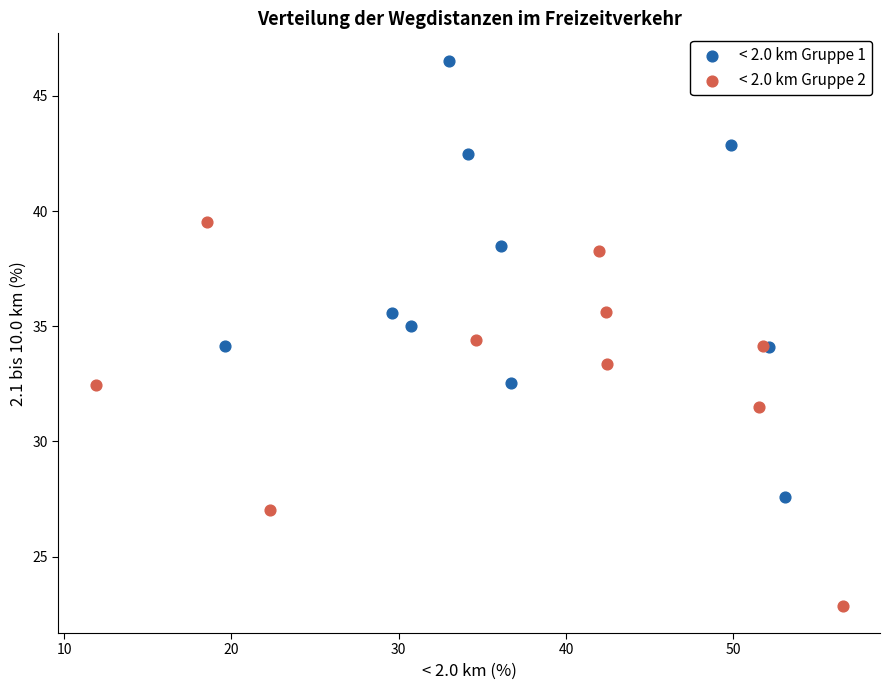

Which series contains the lowest Y value?

< 2.0 km Gruppe 2